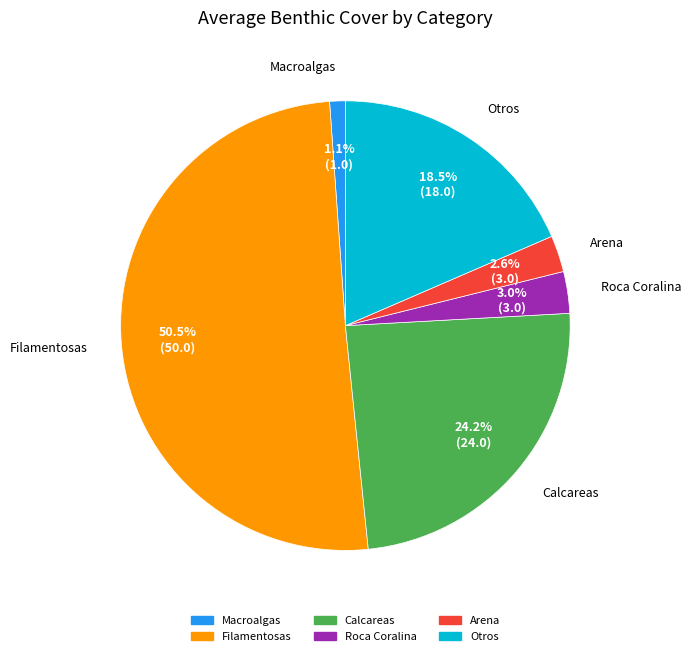

Does any single category account for the majority?

Yes